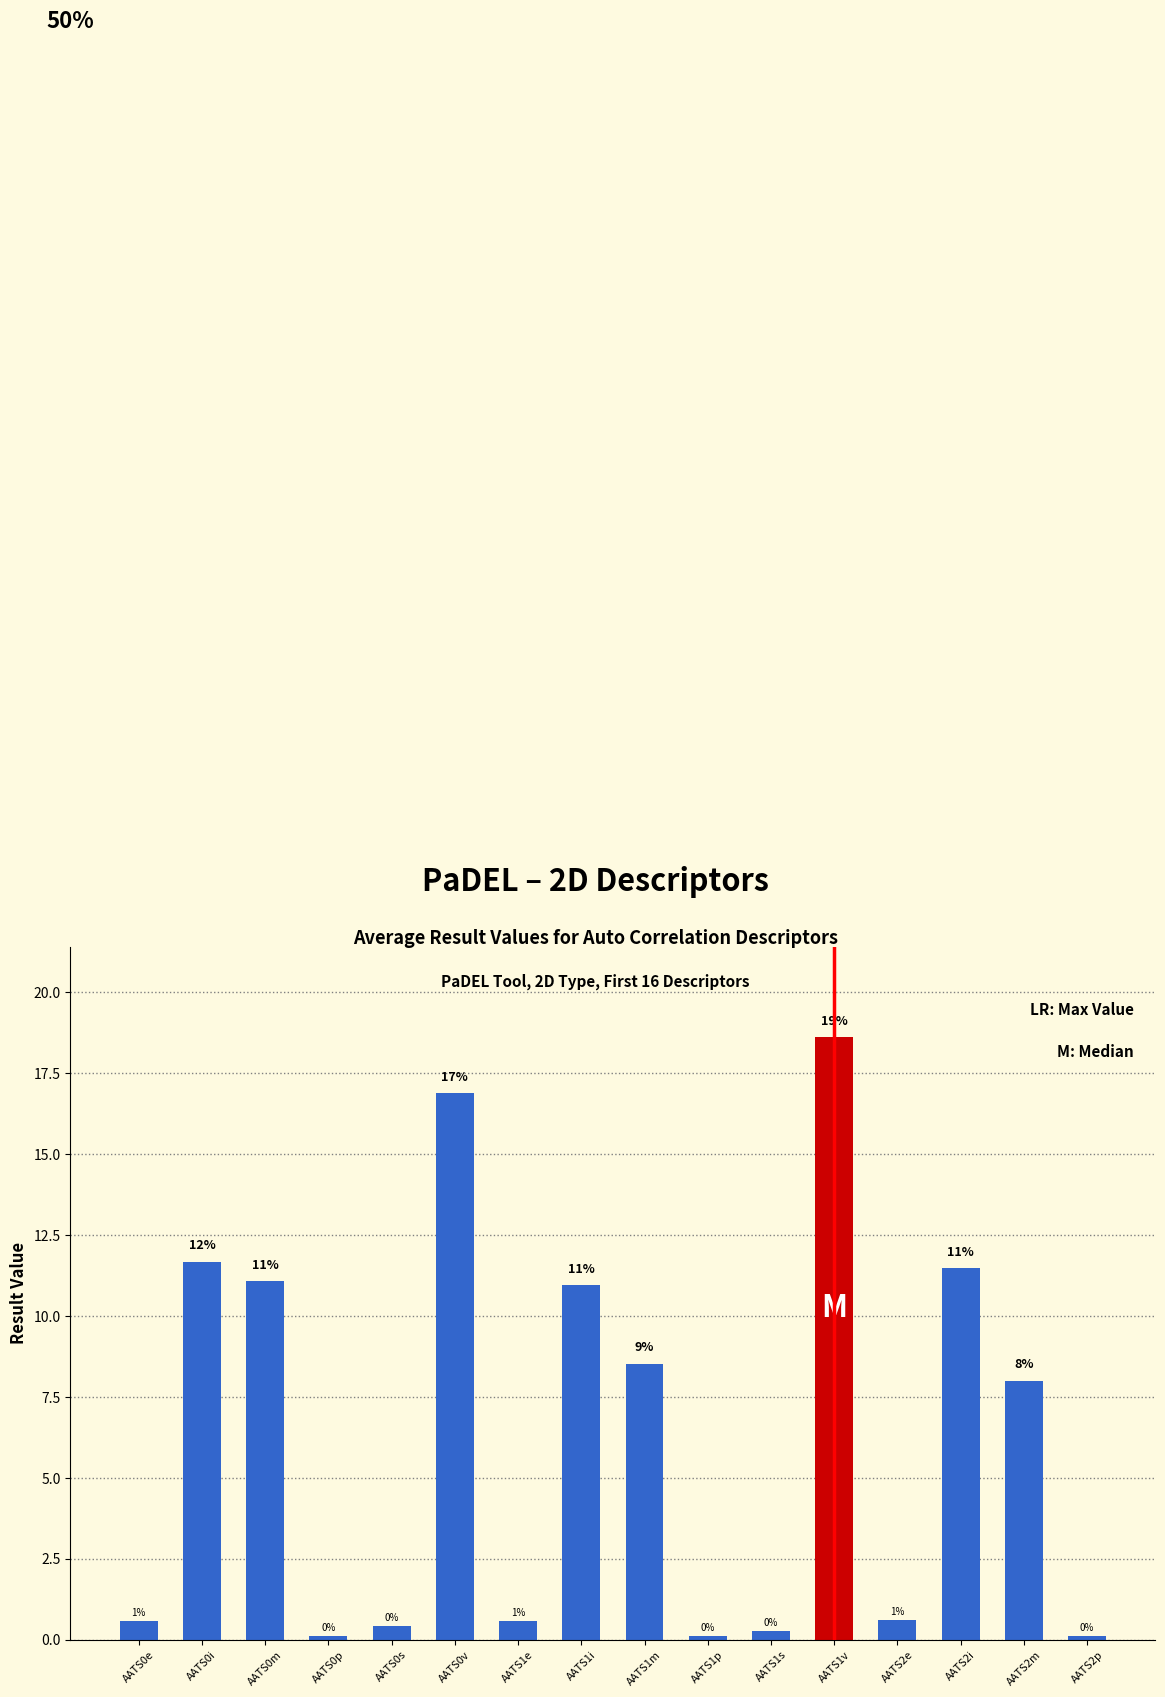

Where does the data first go above 7?

AATS0i